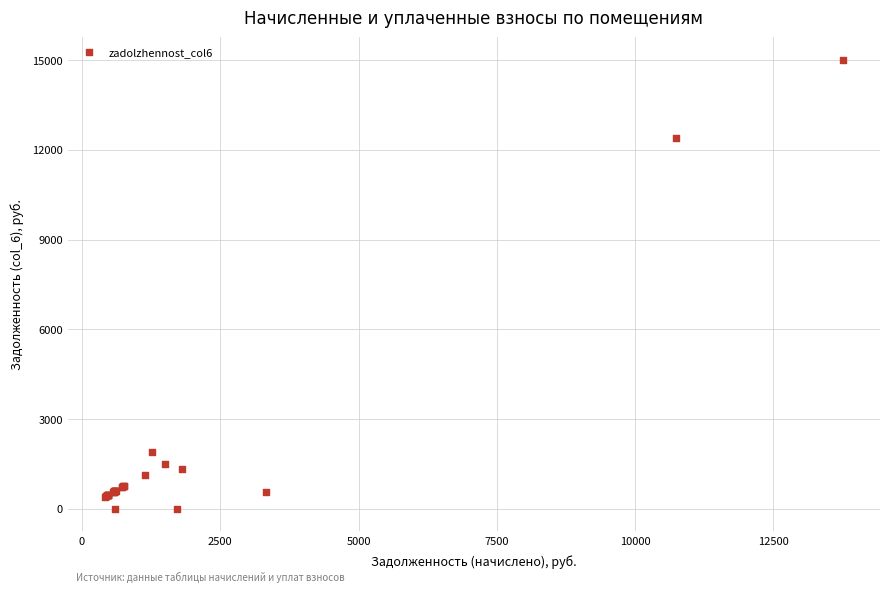

What Y value in the scatter plot is closest to 7505?

12393.7